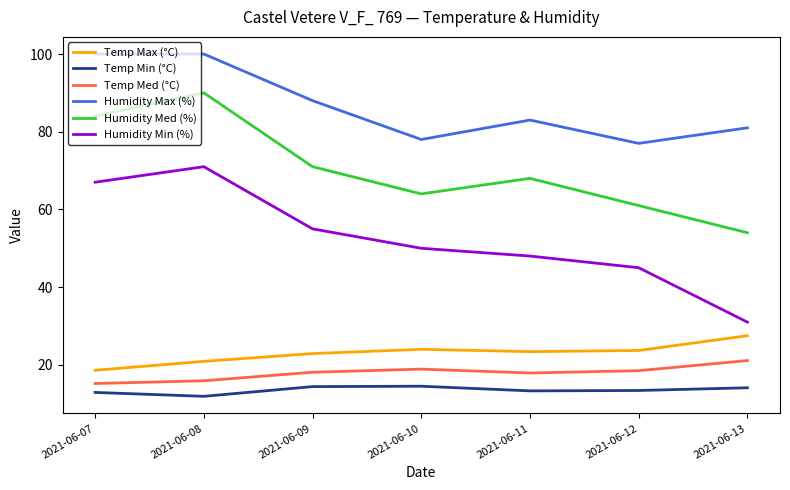

What is the difference between the second highest and second lowest values in the Humidity Min (%) series?

22.0